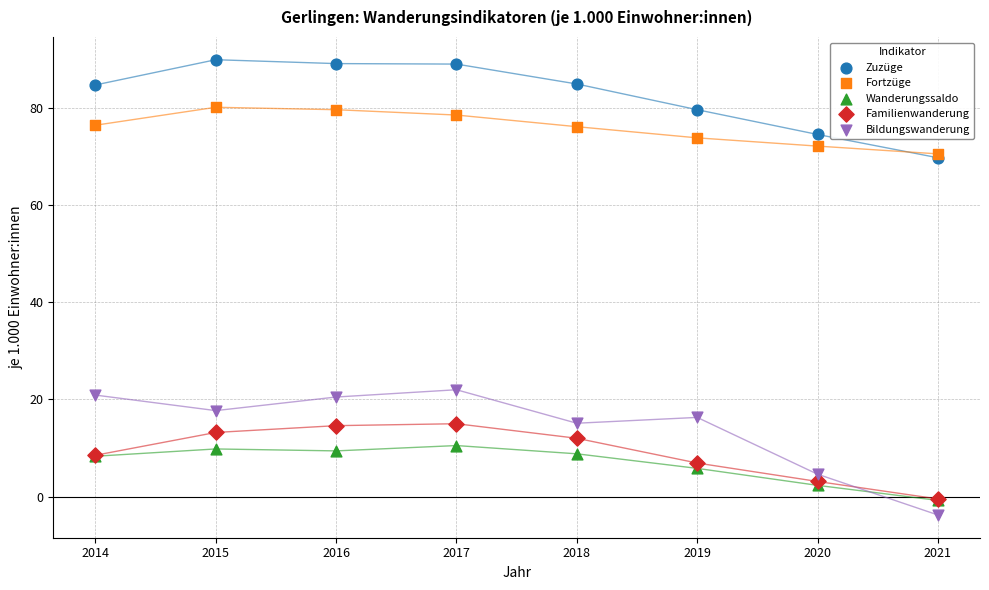

Which series contains the highest Y value?

Zuzüge